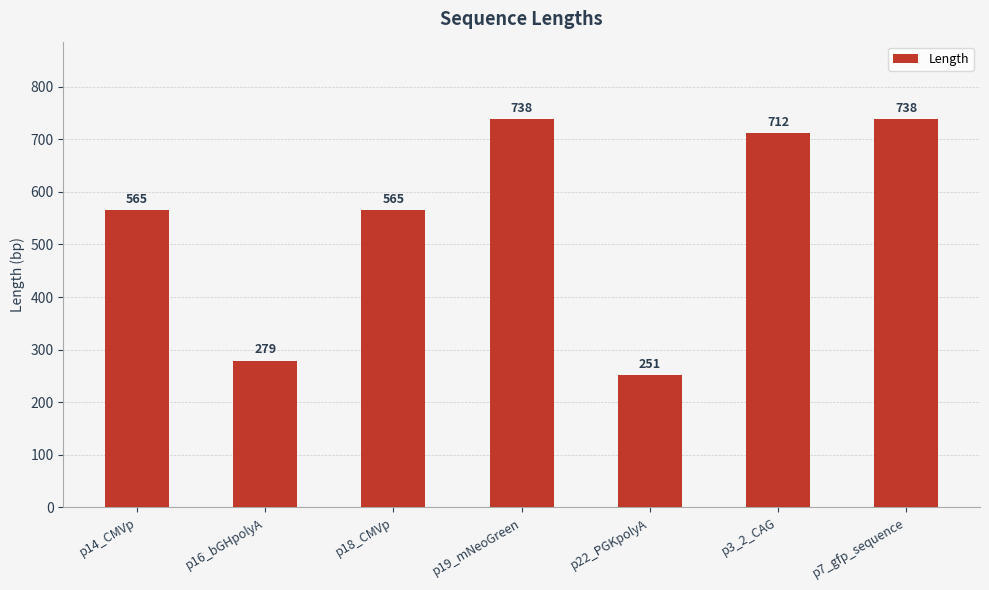

What is the sum of all values?

3848